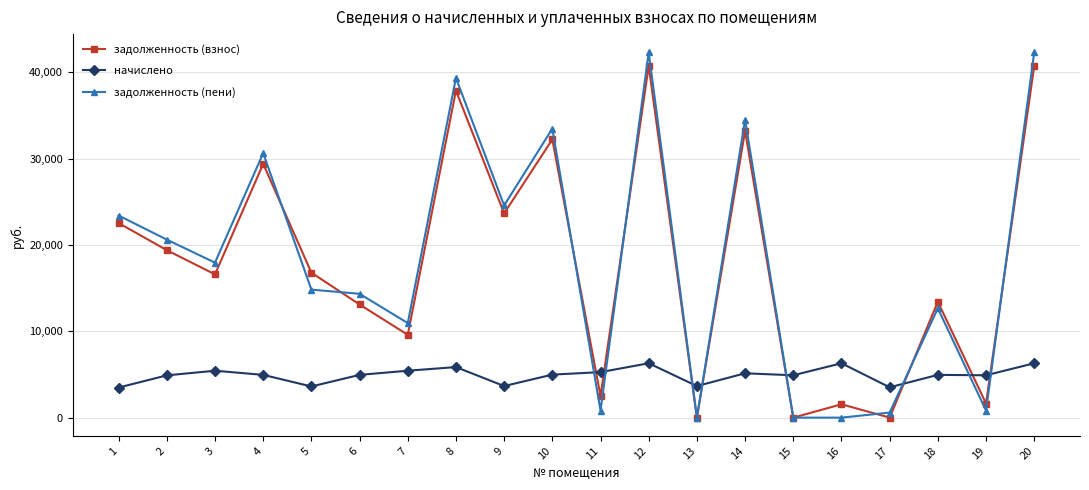

What is the value of the задолженность (пени) point at the 20th from the left?

42304.1